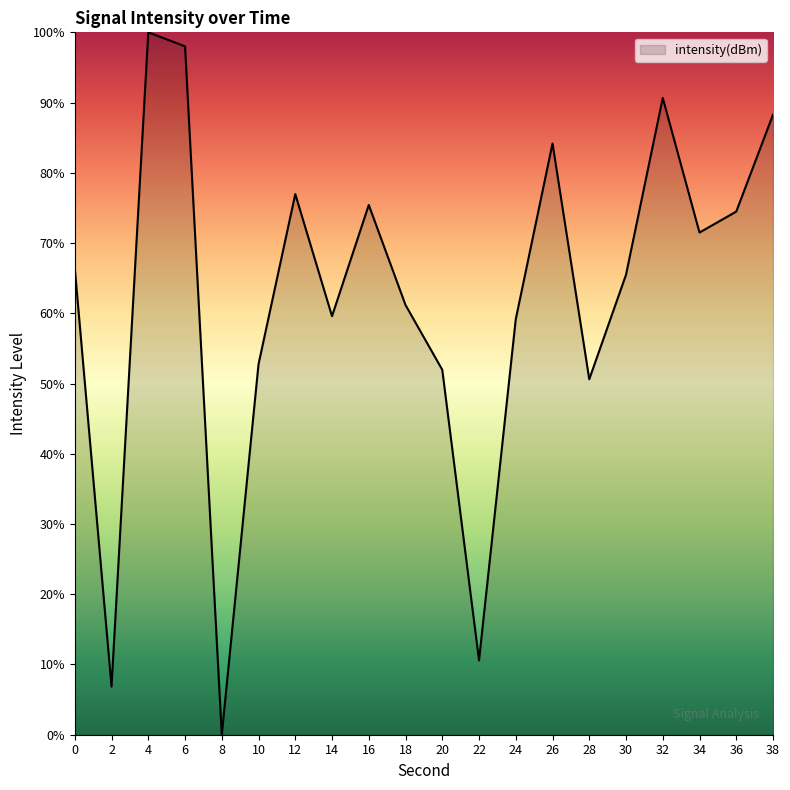

Approximately how many times larger is the value at 4 compared to 0?

1.5